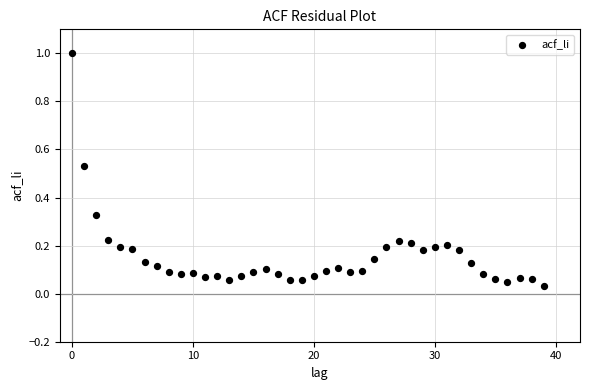

What is the range of Y values (max minus min)?

1.0